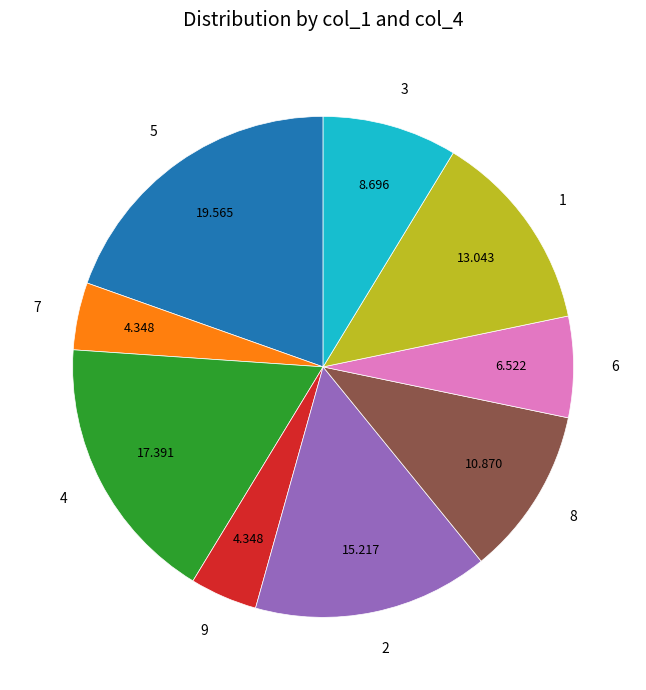

Is 8 the majority of the pie?

No